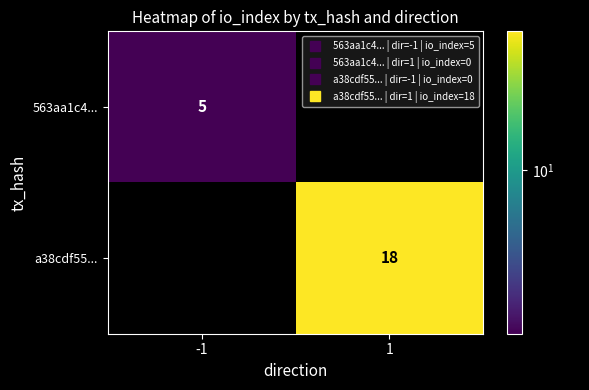

What is the maximum value shown in the chart?

18